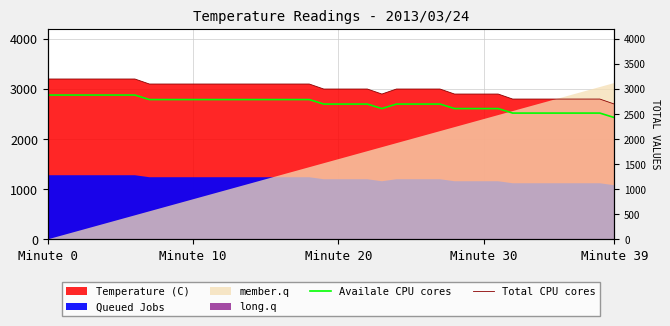

True or false: Availale CPU cores has more than 2 interior local peaks.

False